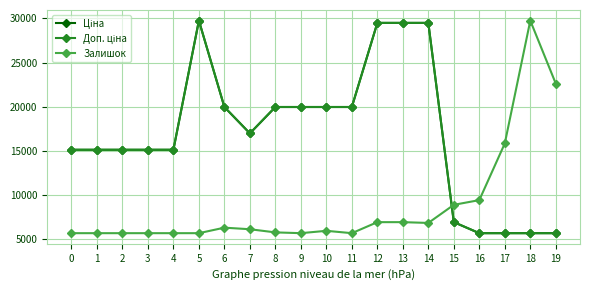

Does the chart have visible grid lines?

Yes